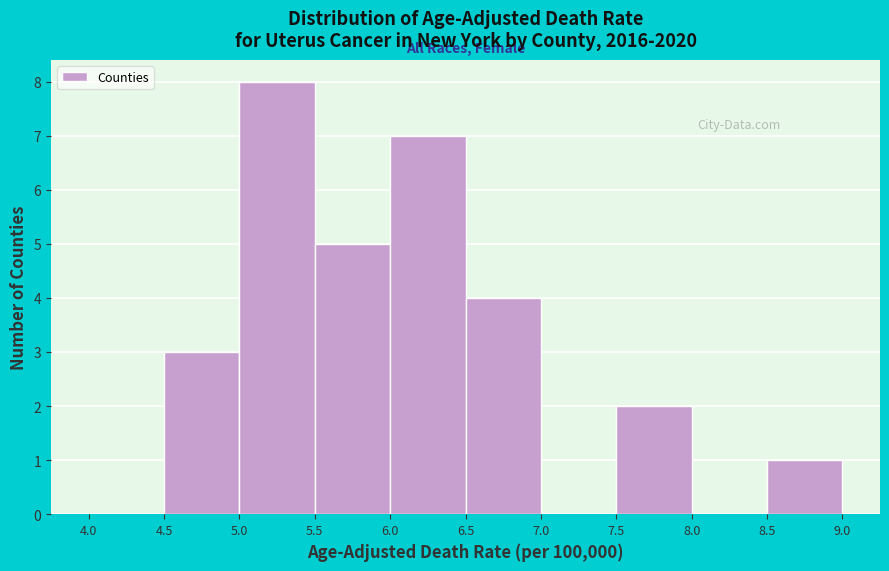

Reading left to right, transcribe this chart: for each bar, give the range it covers on the x-axis and its height. The values are not printed on the chart, so give them approximately, as read against the axis.

4.0 to 4.5: 0
4.5 to 5.0: 3
5.0 to 5.5: 8
5.5 to 6.0: 5
6.0 to 6.5: 7
6.5 to 7.0: 4
7.0 to 7.5: 0
7.5 to 8.0: 2
8.0 to 8.5: 0
8.5 to 9.0: 1